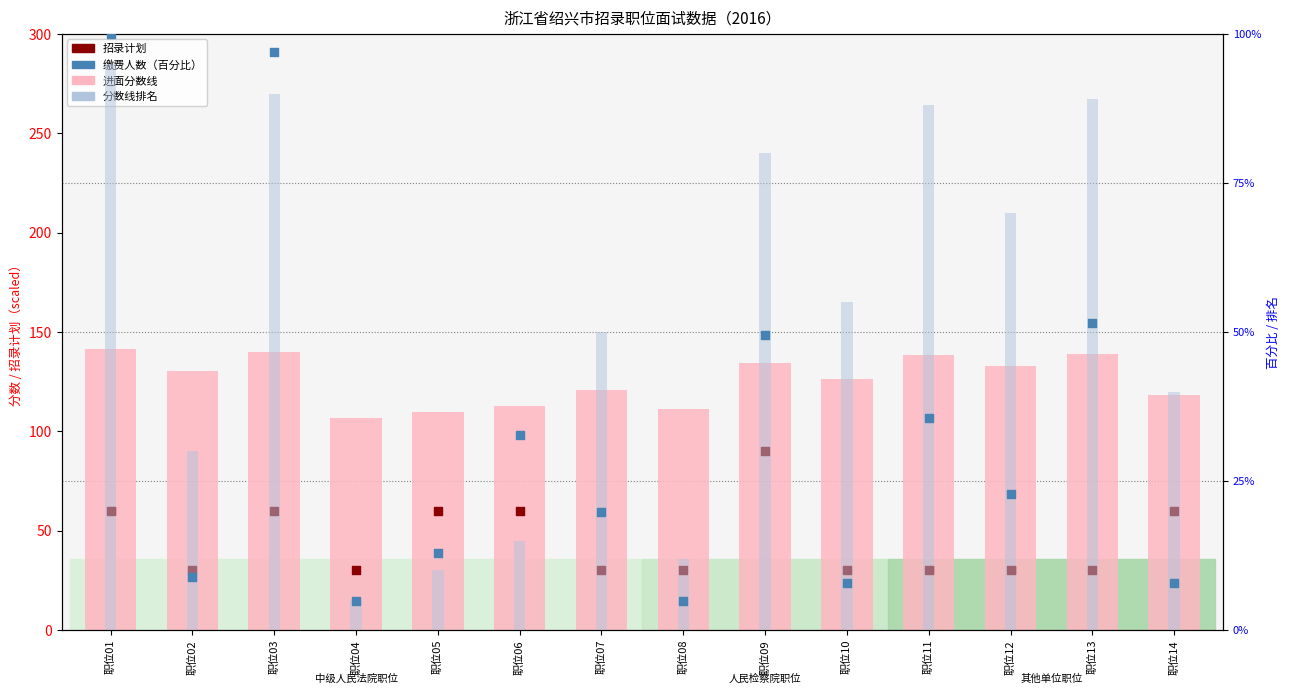

At how many categories does at least one series exceed 10?

14